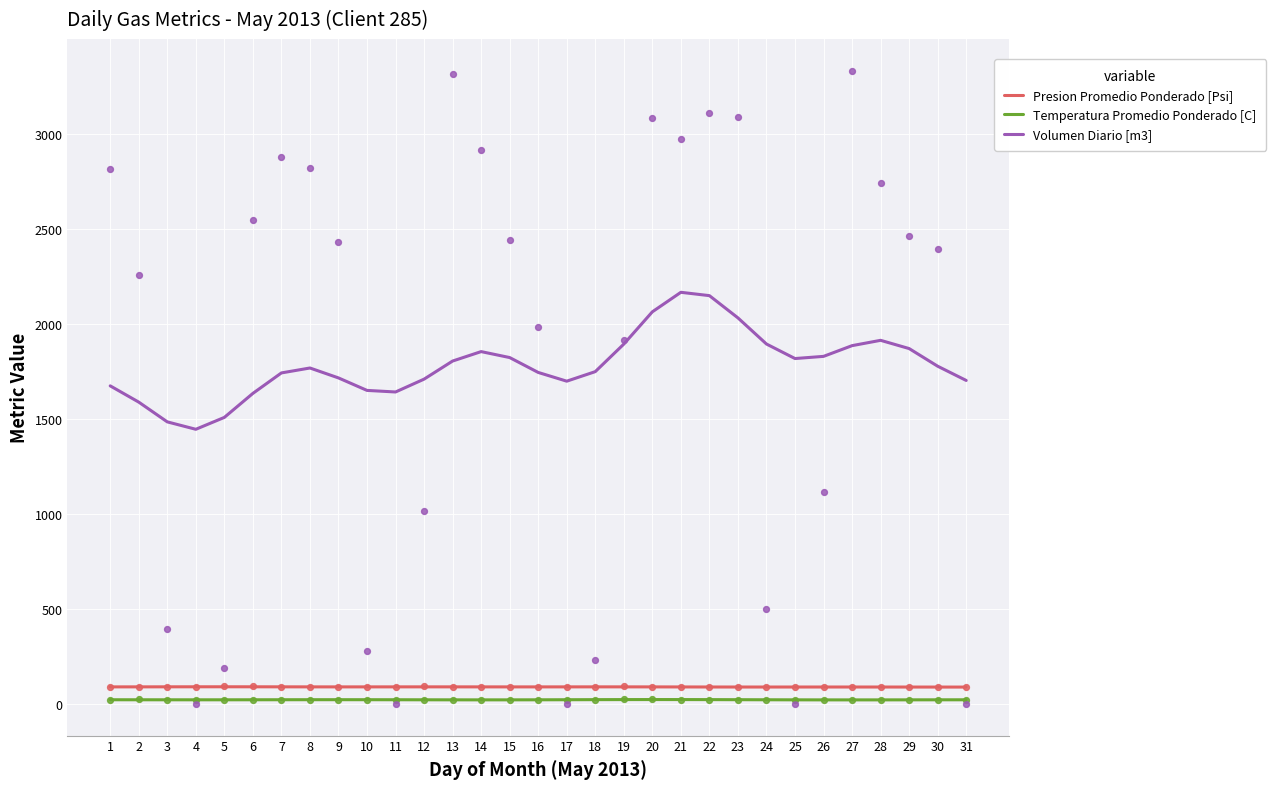

At how many categories does at least one series exceed 1709?

21